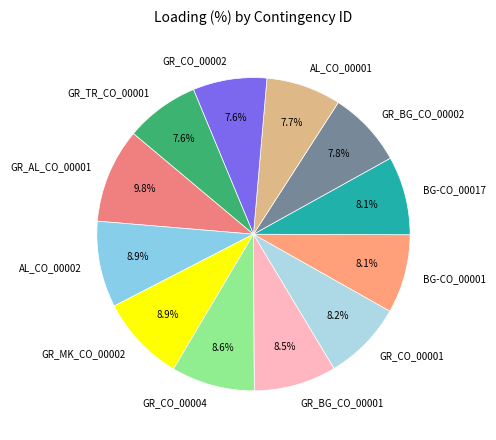

Between GR_AL_CO_00001 and GR_BG_CO_00002, which is larger?

GR_AL_CO_00001